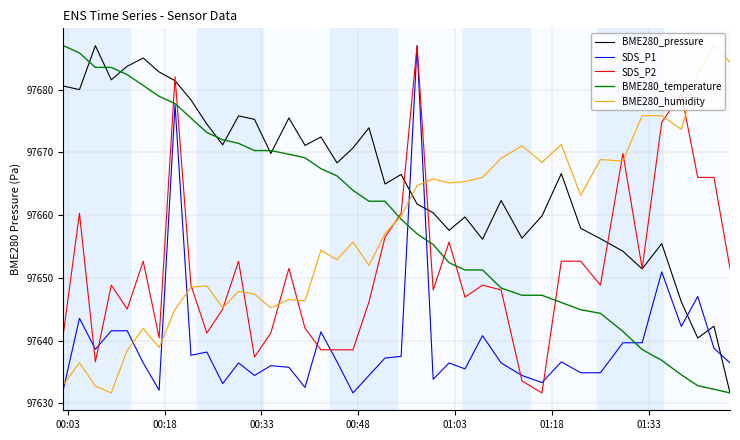

True or false: BME280_pressure and BME280_humidity cross at least once.

True